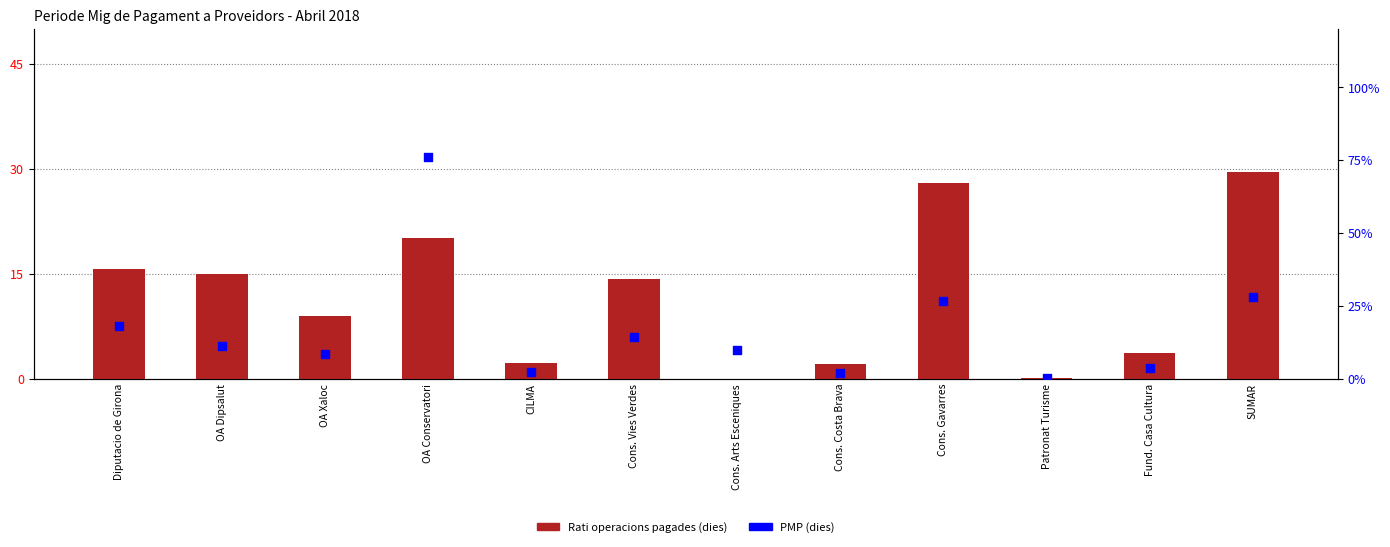

What are all the series names shown in the legend?

Rati operacions pagades (dies), PMP (dies)